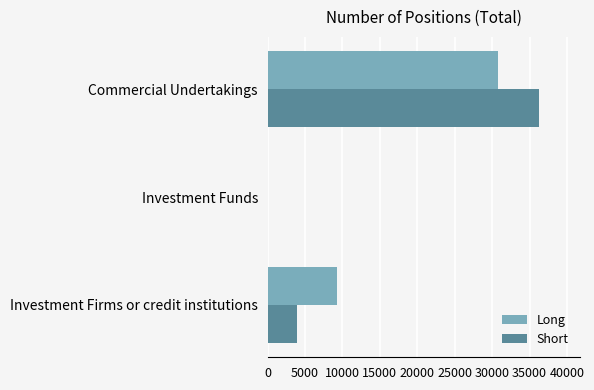

Which series changed the most between Investment Funds and Commercial Undertakings?

Short